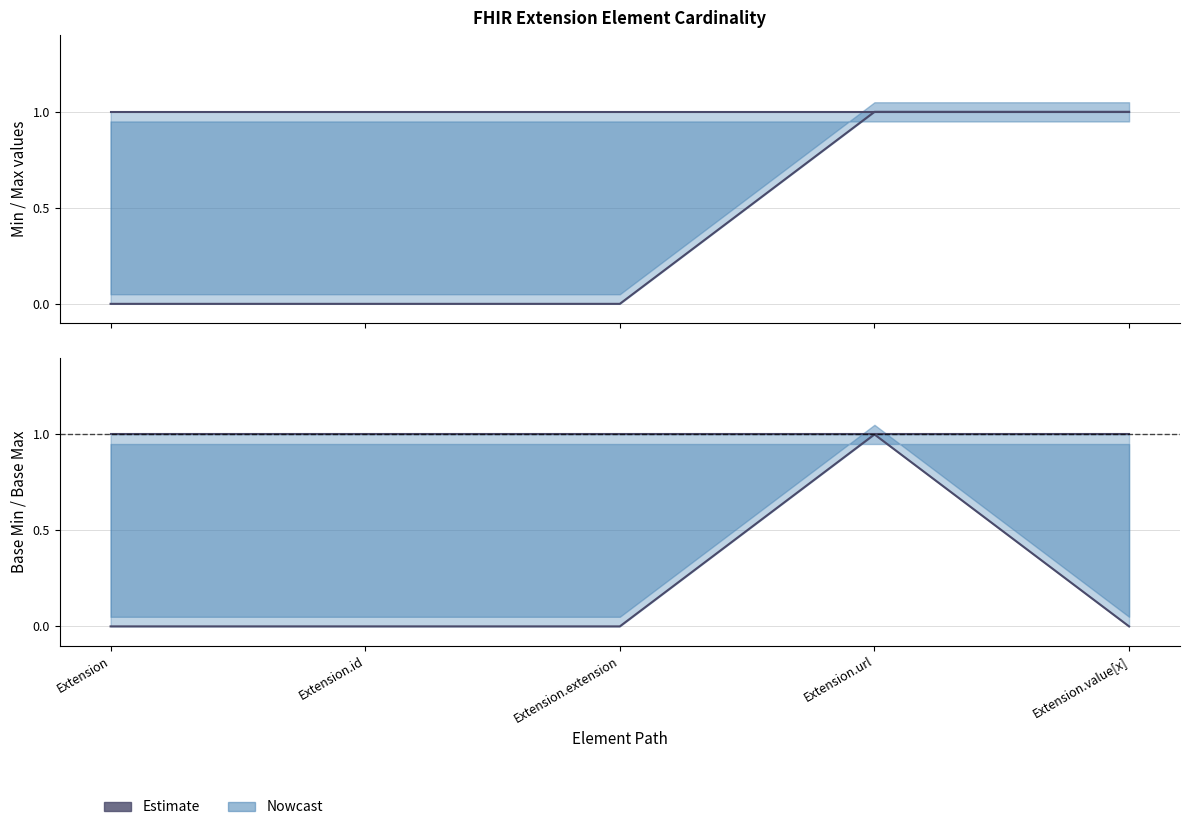

At which label is Base Min closest to 0?

Extension